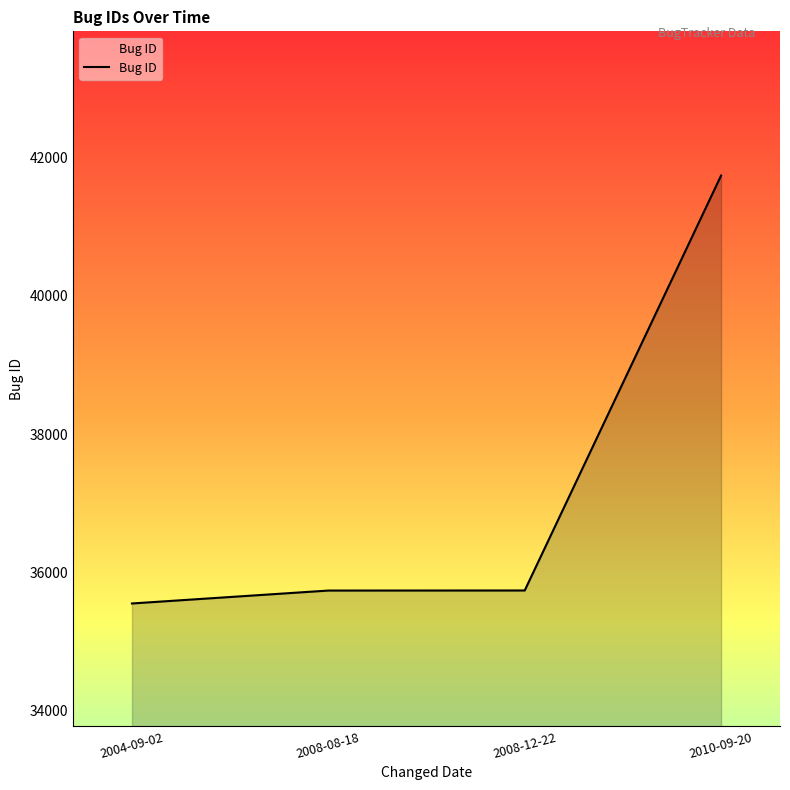

Read the value at 2008-12-22, to the nearest 10.

35740